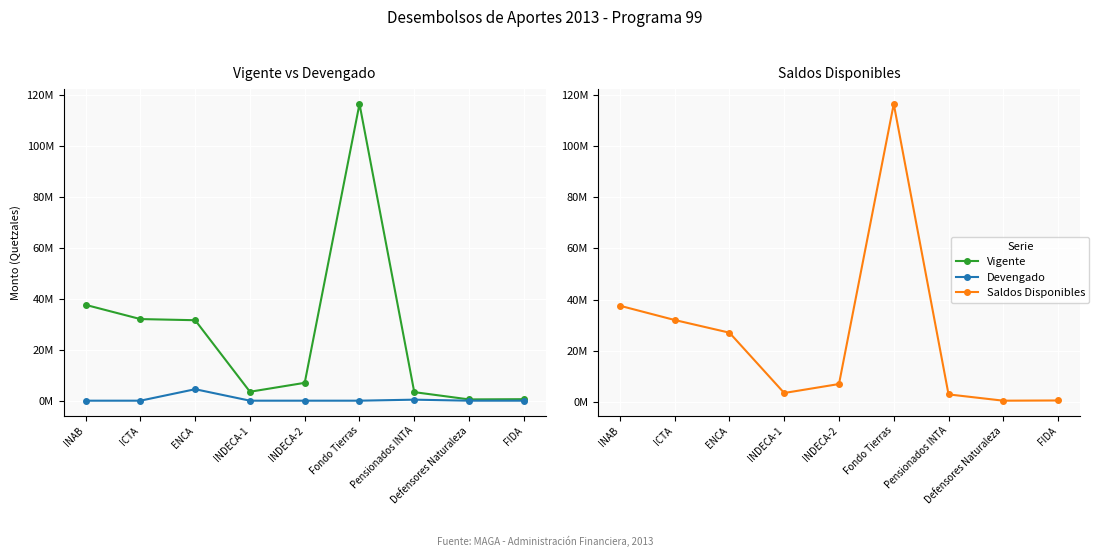

True or false: Vigente and Saldos Disponibles intersect in this chart.

False